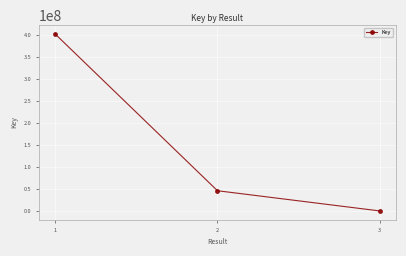

The value at 3 is 317778. True or false?

True